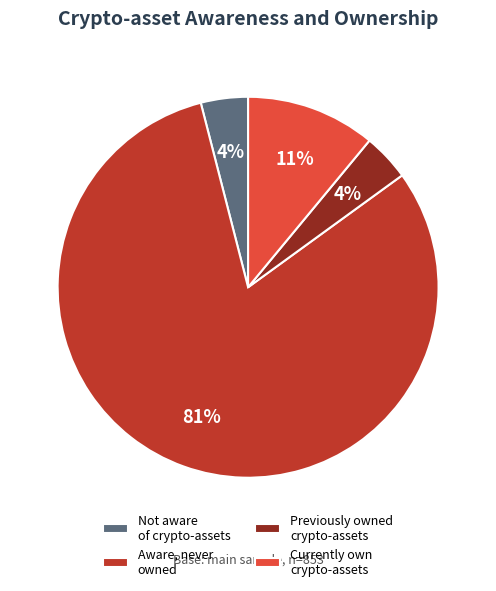

Which slice represents more than half of the pie?

Aware, never owned